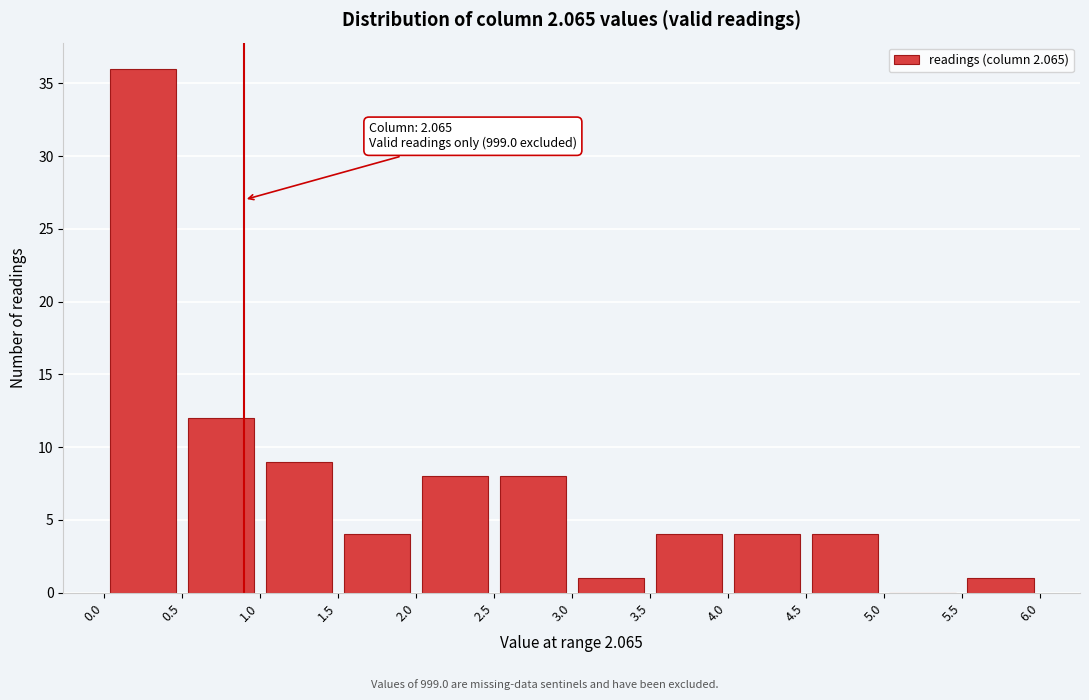

Over which range of the x-axis is the bar tallest?

0.0 to 0.5